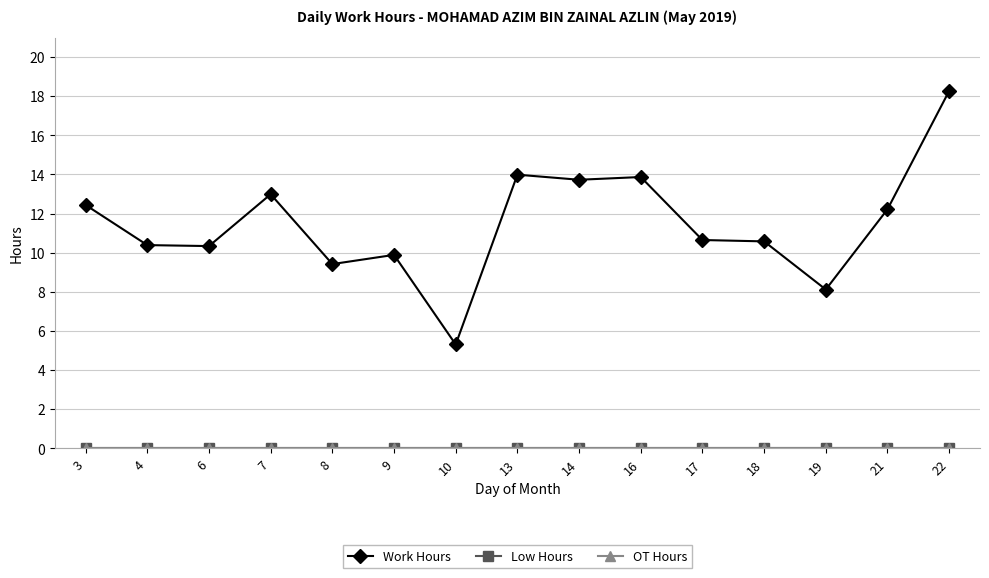

How many data points does each series have?

15